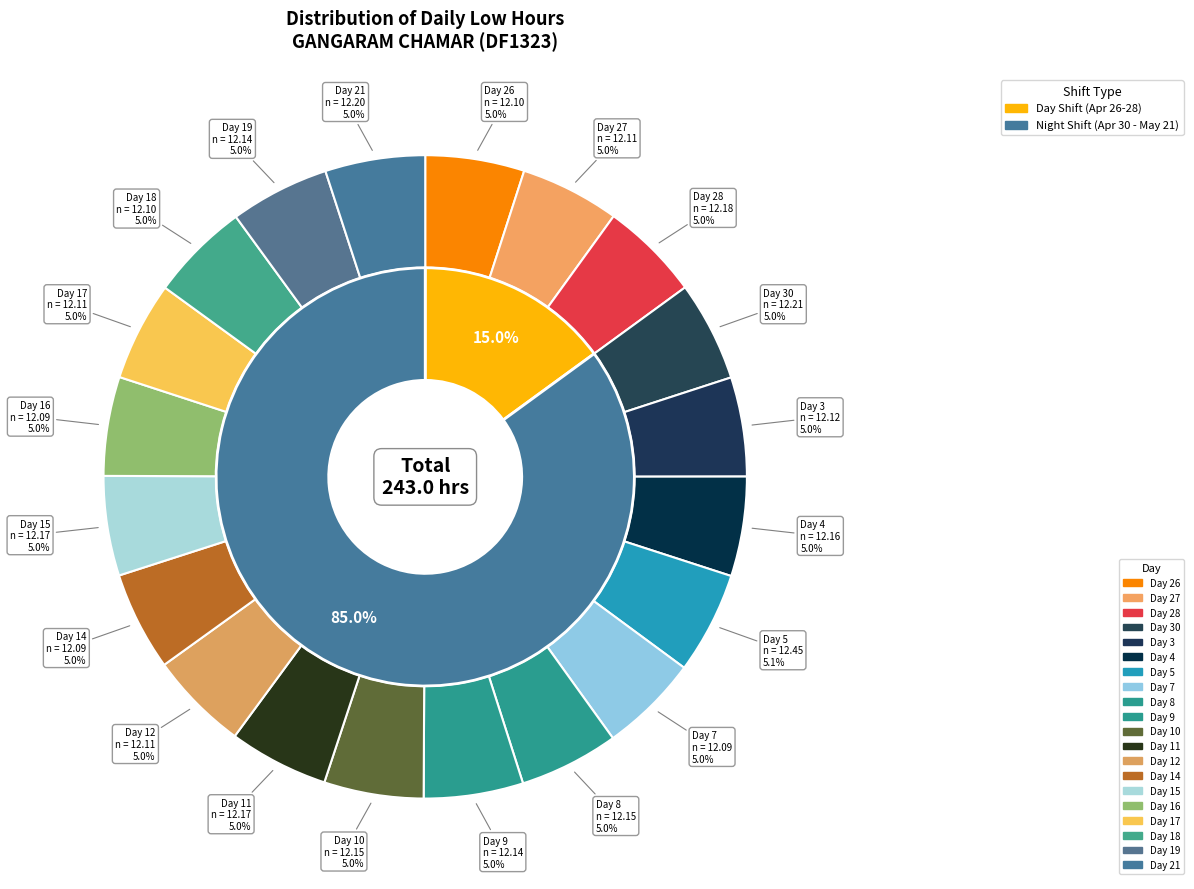

True or false: Day 4 accounts for 16% of the total.

False